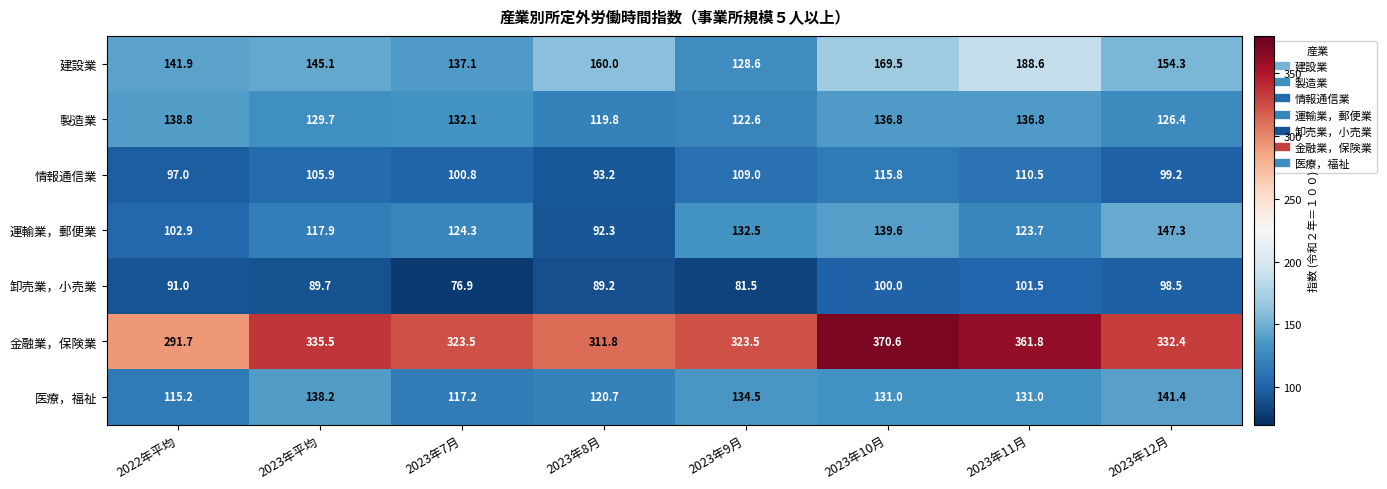

True or false: 製造業 has a value of 129.7 at 2023年平均.

True